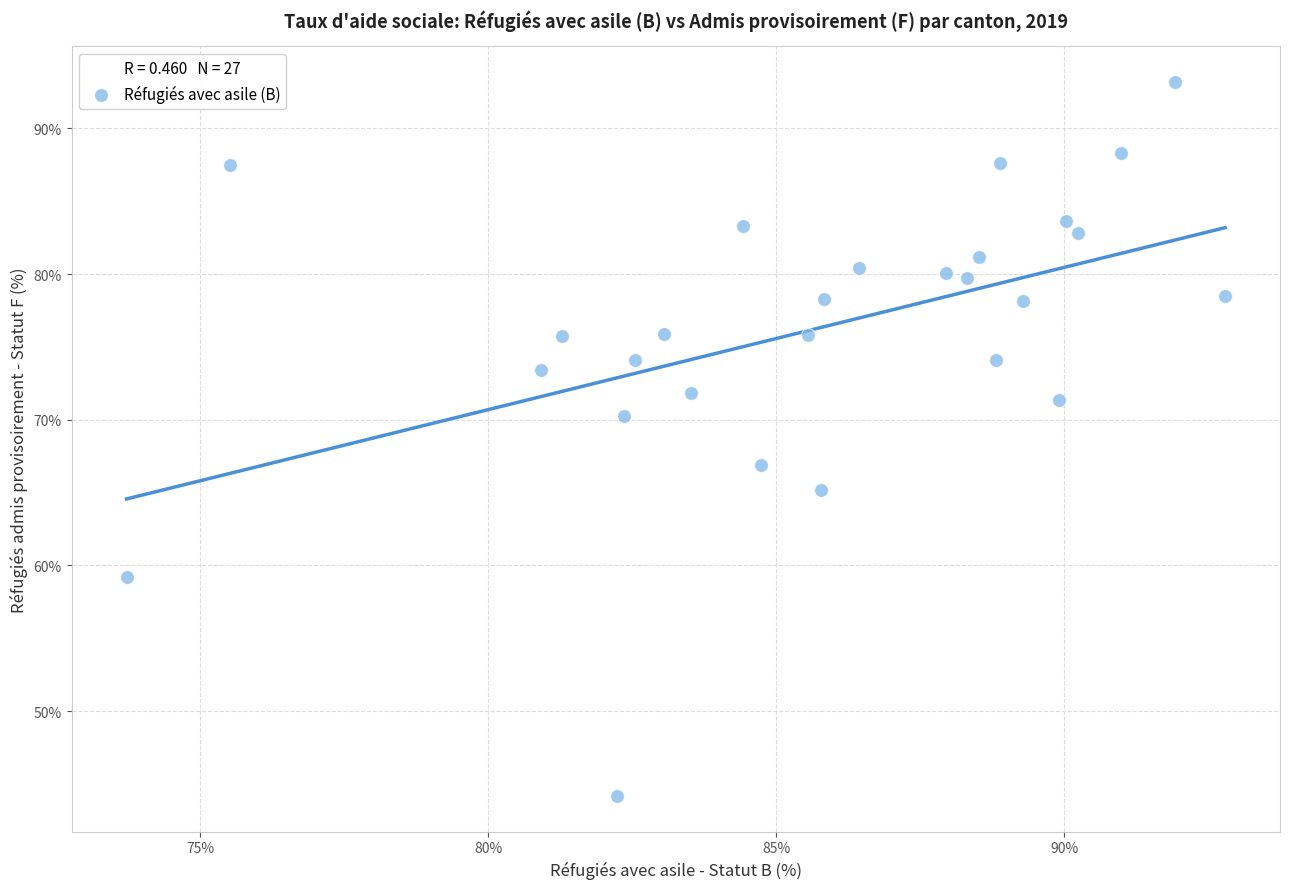

What is the range of Y values (max minus min)?

49.0